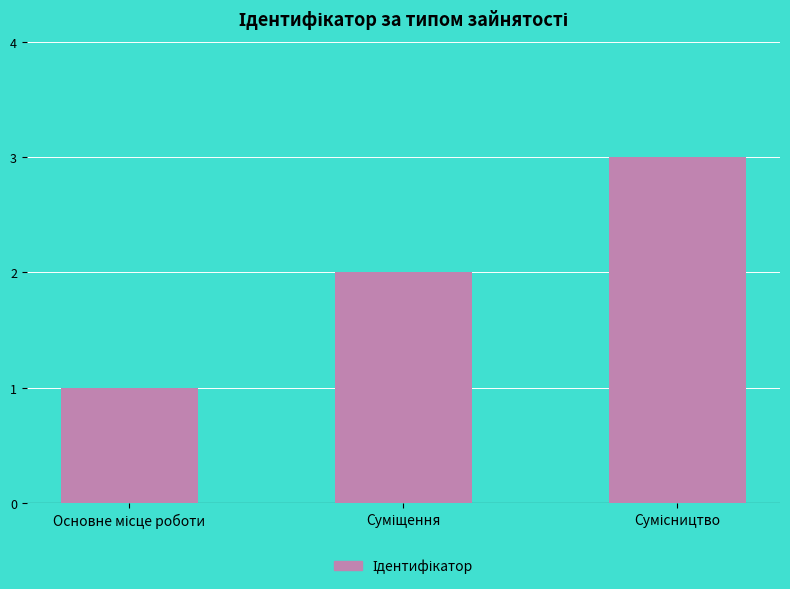

What is the greatest value displayed?

3